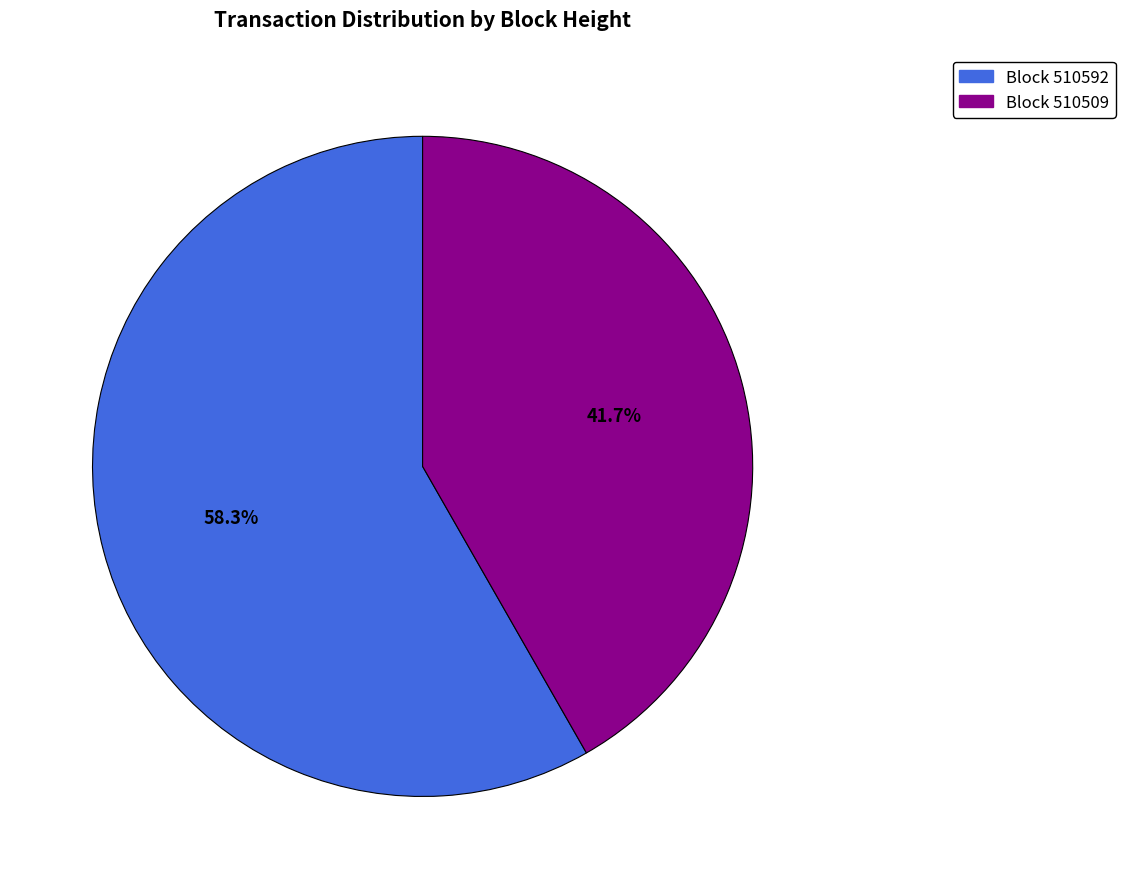

To the nearest percent, what is the average slice percentage?

50%